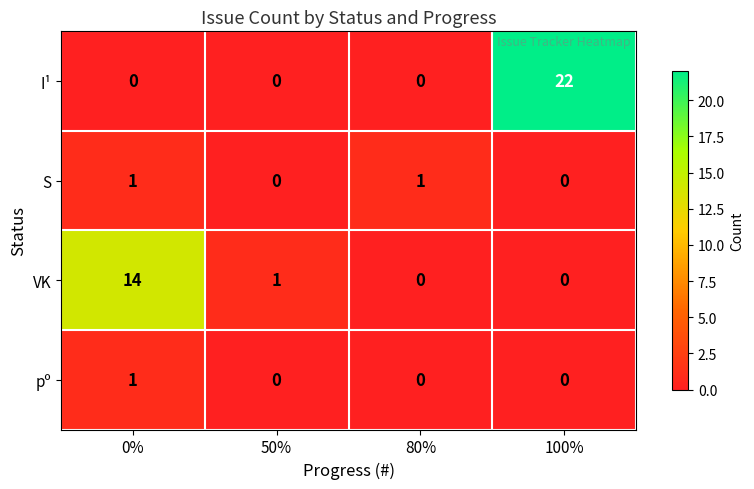

True or false: VK has a value of 1 at 50%.

True